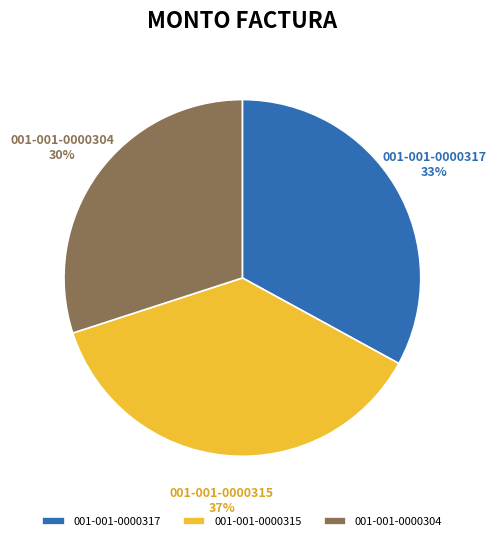

Does 001-001-0000317 account for over 50% of the chart?

No